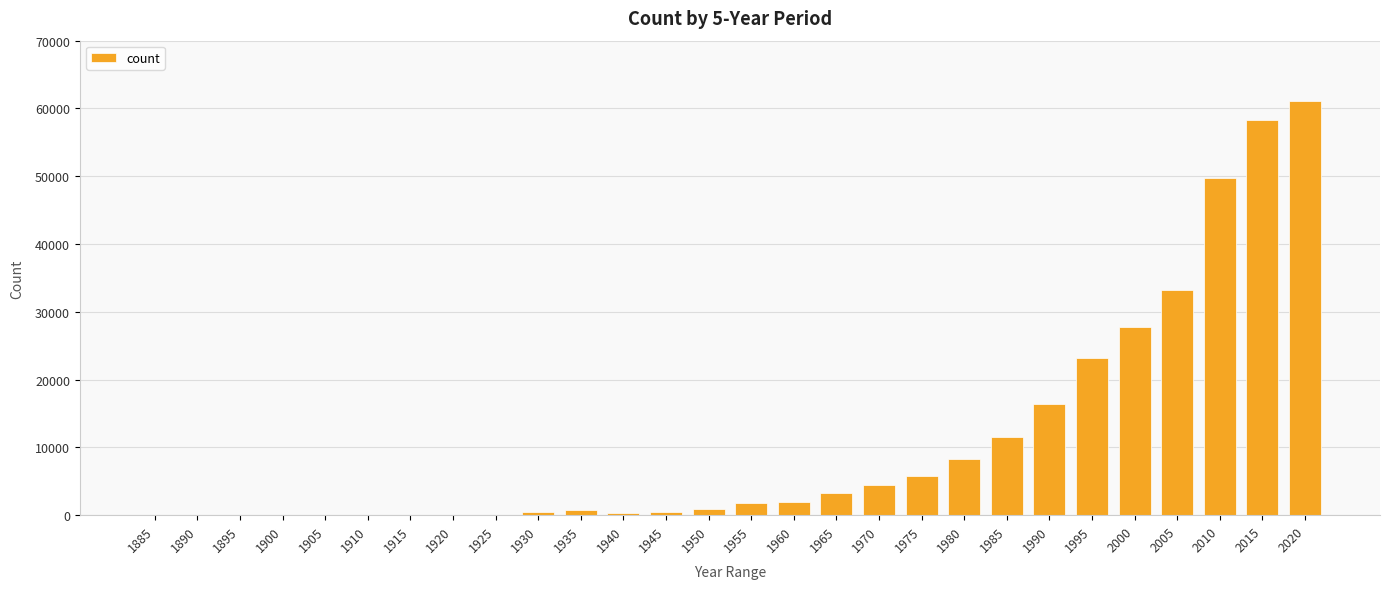

Which has a higher value, 1975 or 1910?

1975